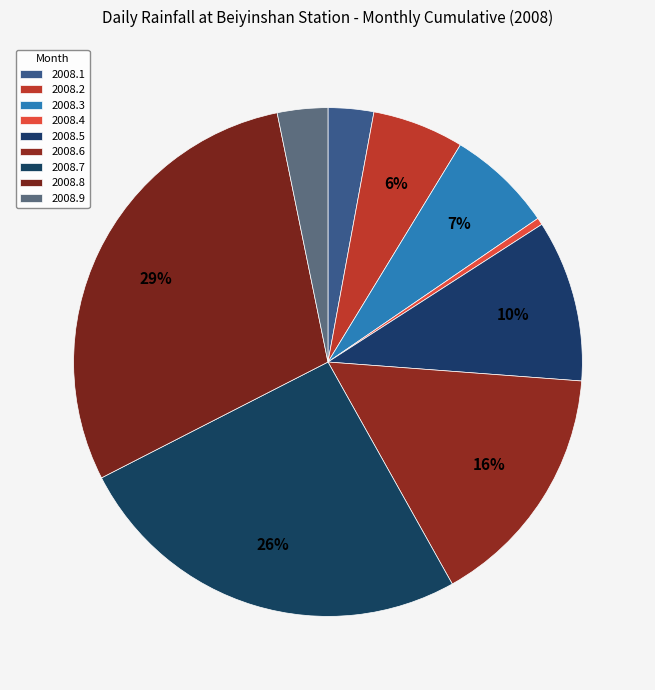

Which category has the biggest portion of the pie?

2008.8